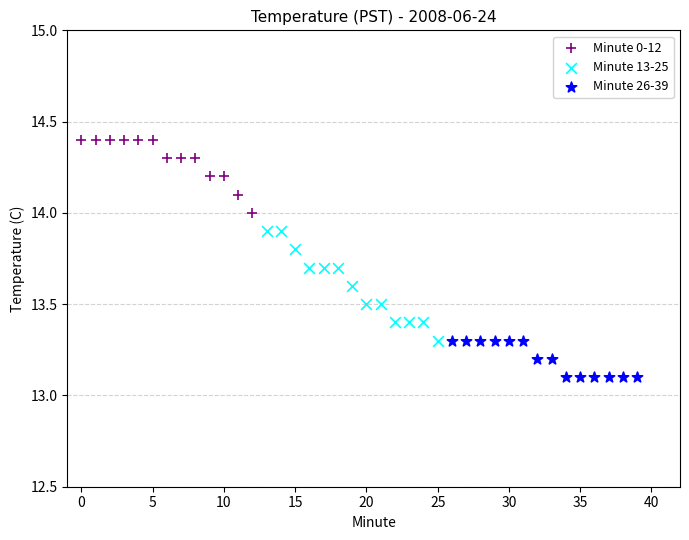

Which series contains the lowest Y value?

Minute 26-39